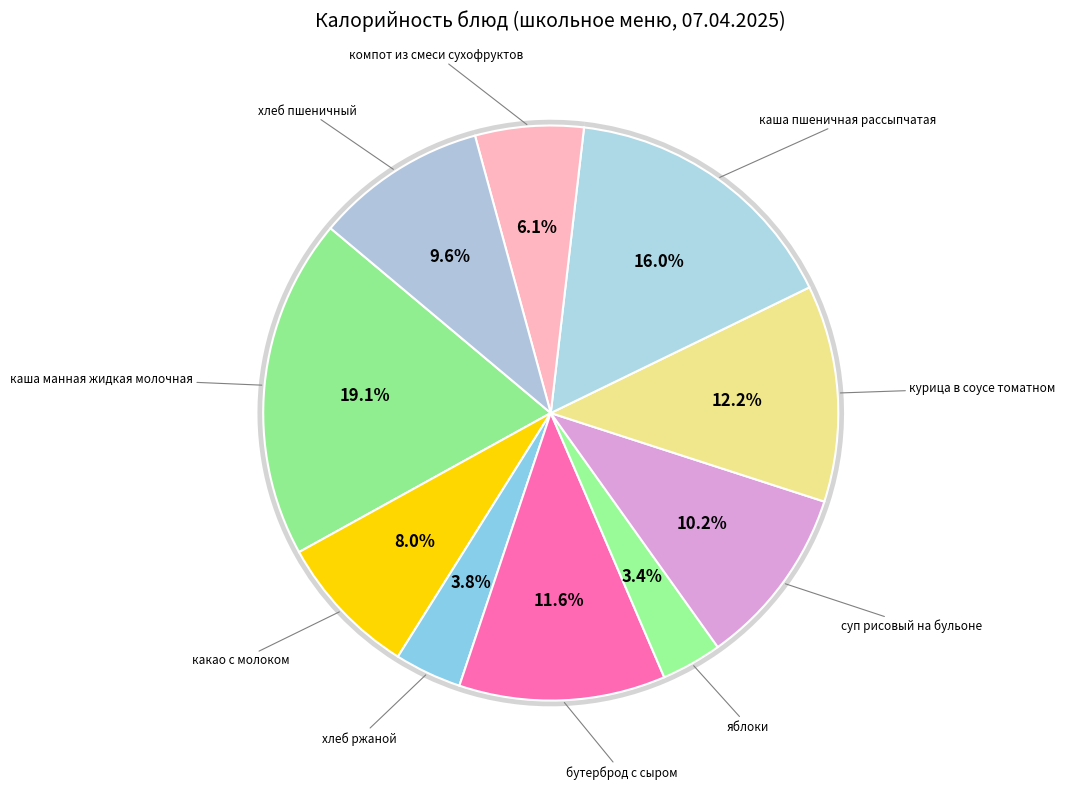

To the nearest percent, what portion does каша манная жидкая молочная represent?

19%